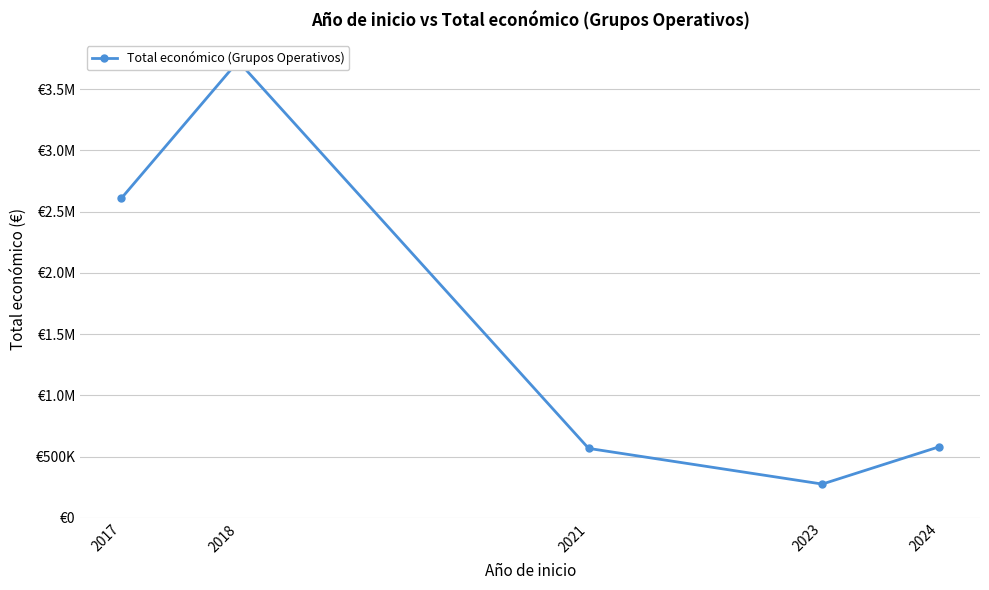

Reading left to right, extract all data points from this chart.

2017=2609123	2018=3728998	2021=567924	2023=276794	2024=581041